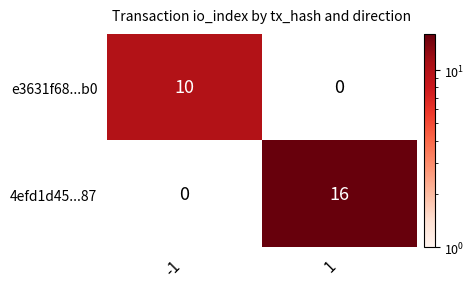

List the series in order of their overall mean, highest first.

4efd1d45...87, e3631f68...b0